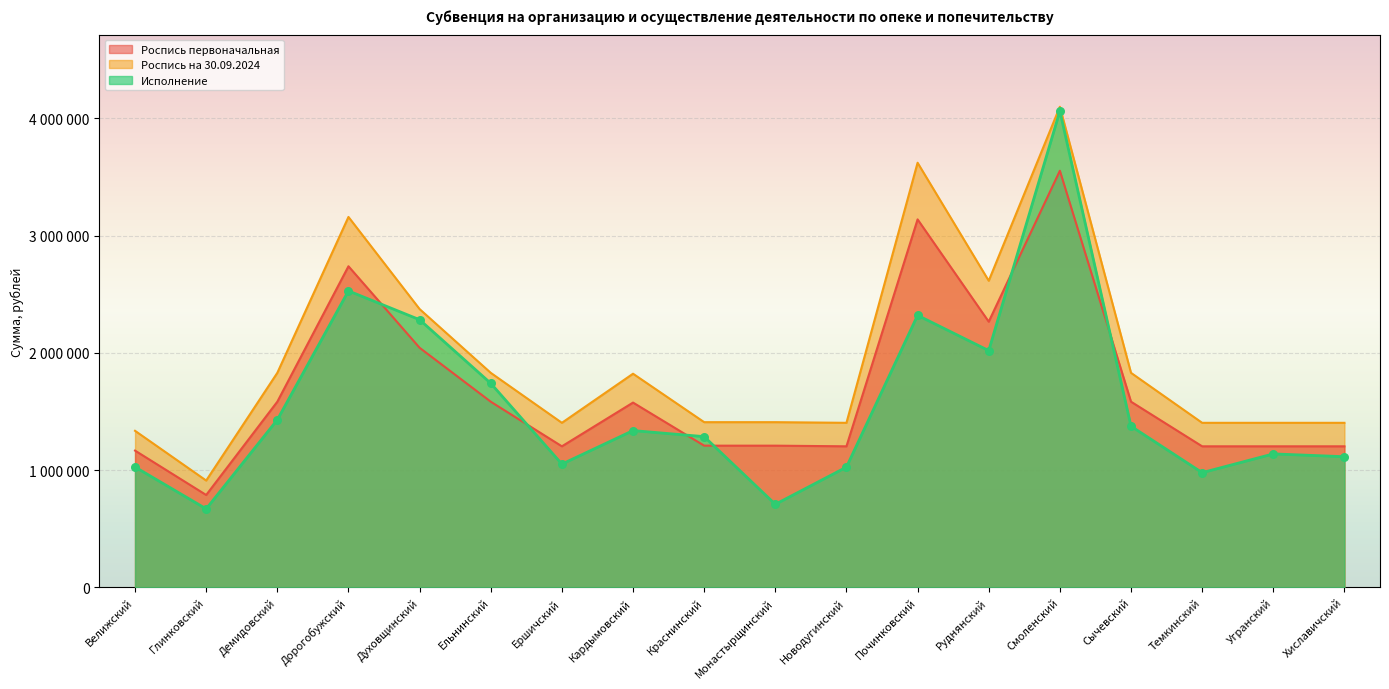

Which series reaches the minimum Y coordinate?

Исполнение